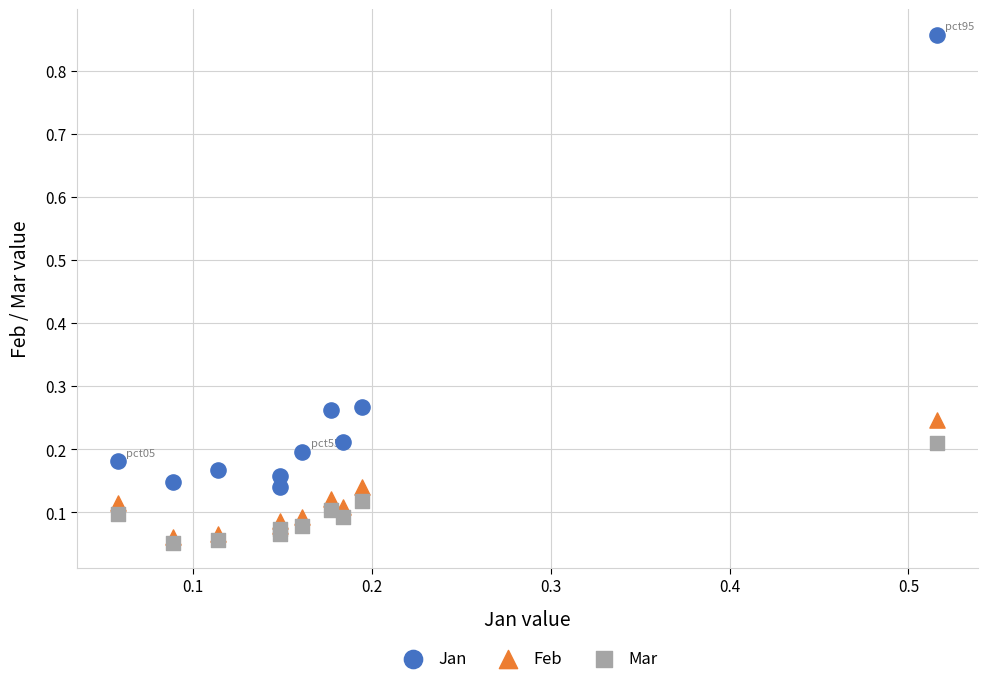

What are all the series names shown in the legend?

Jan, Feb, Mar